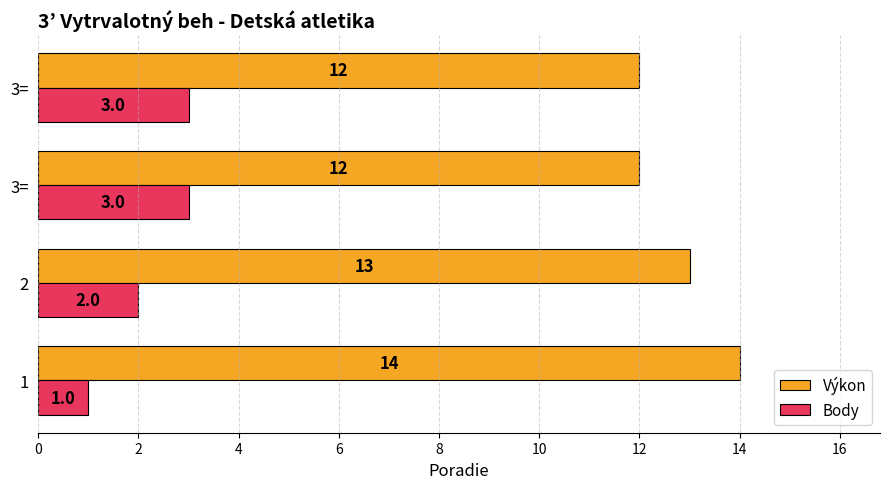

What are all the series names shown in the legend?

Výkon, Body